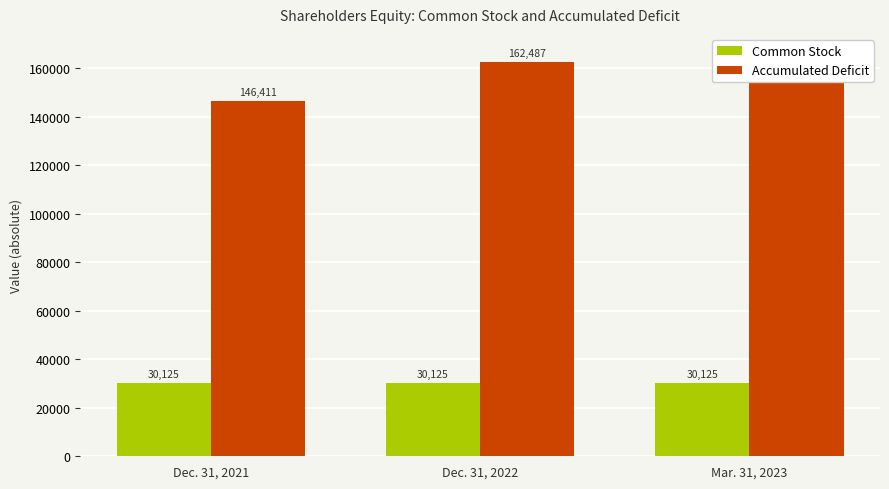

What is the value of the Accumulated Deficit bar at the 3rd from the left?

165781